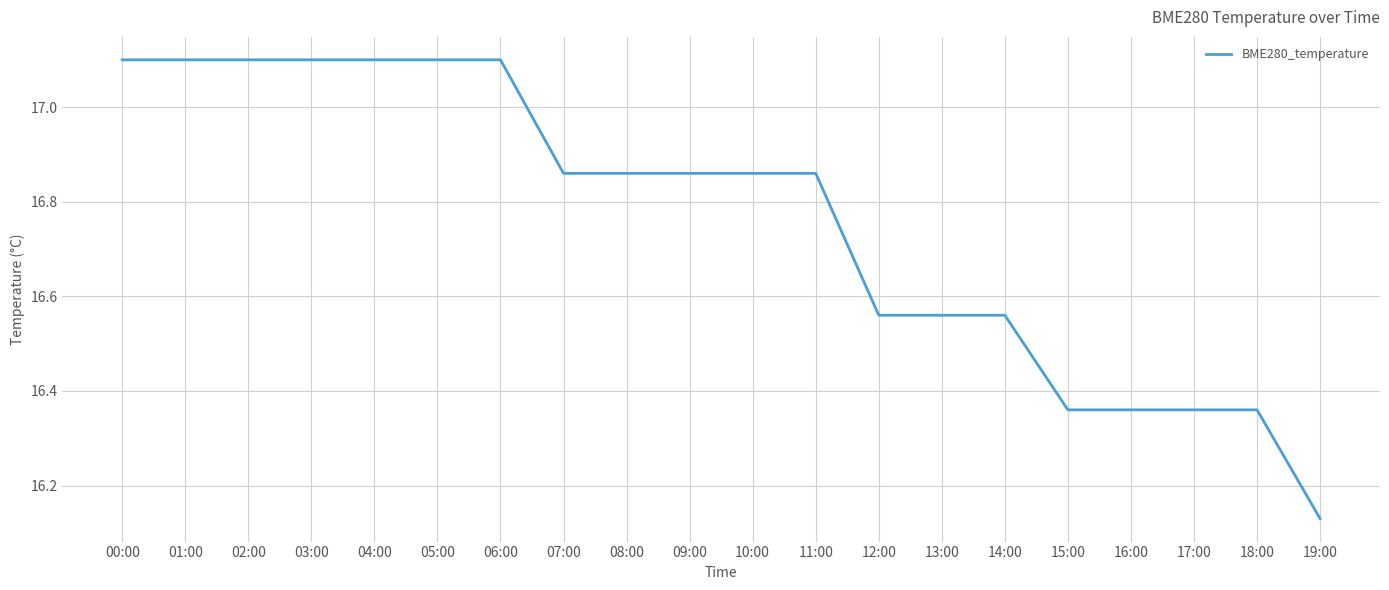

The chart shows a value of 24.3 at 19:00. True or false?

False